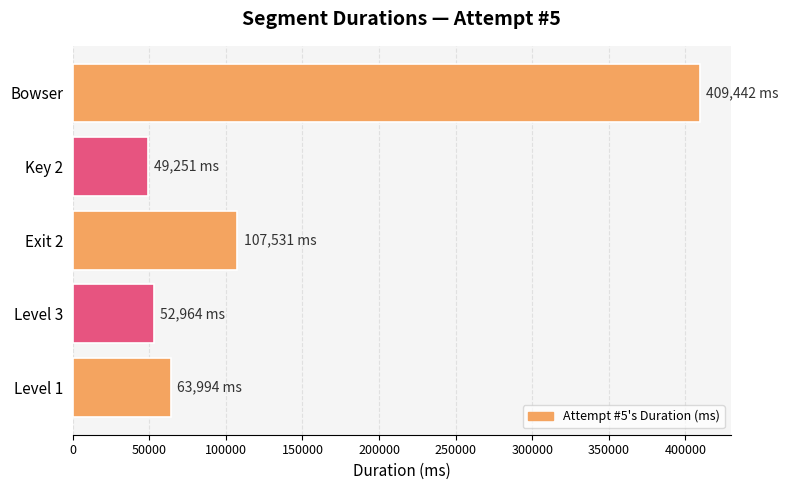

Reading bottom to top, extract all data points from this chart.

63994	52964	107531	49251	409442